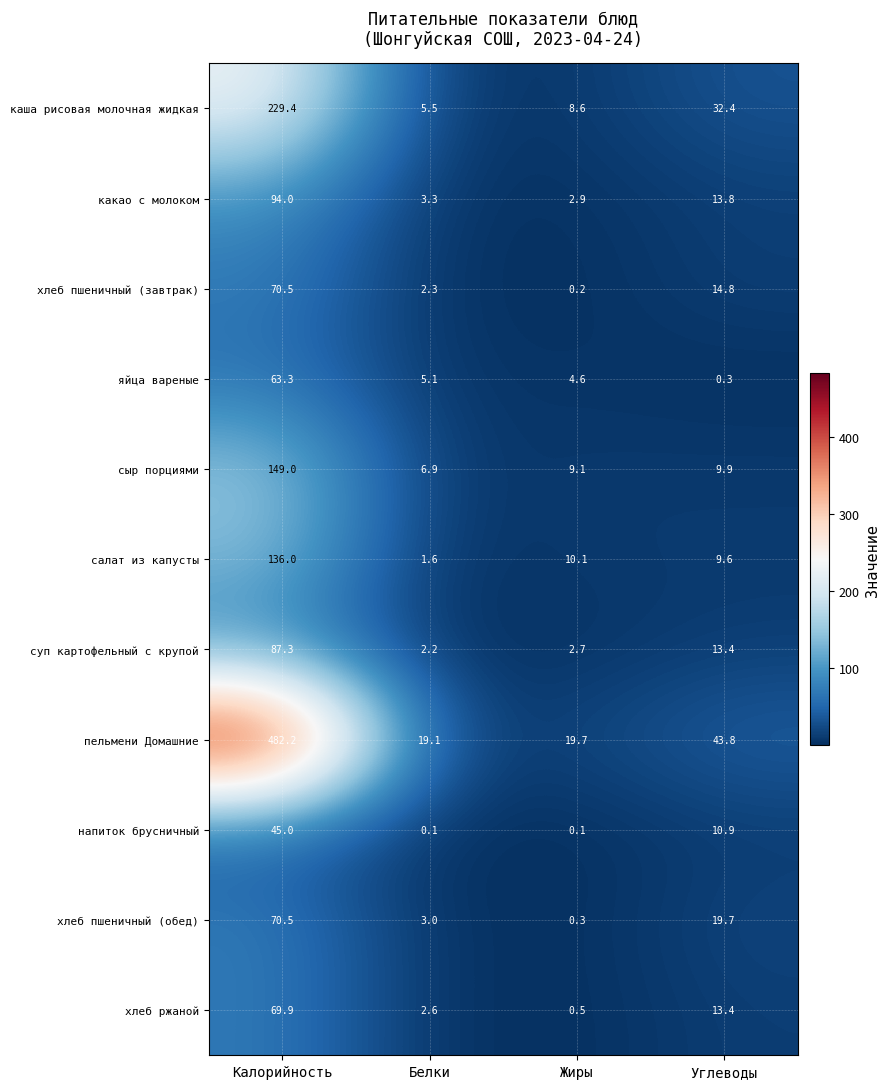

The салат из капусты series shows 9.6 at Углеводы. True or false?

True